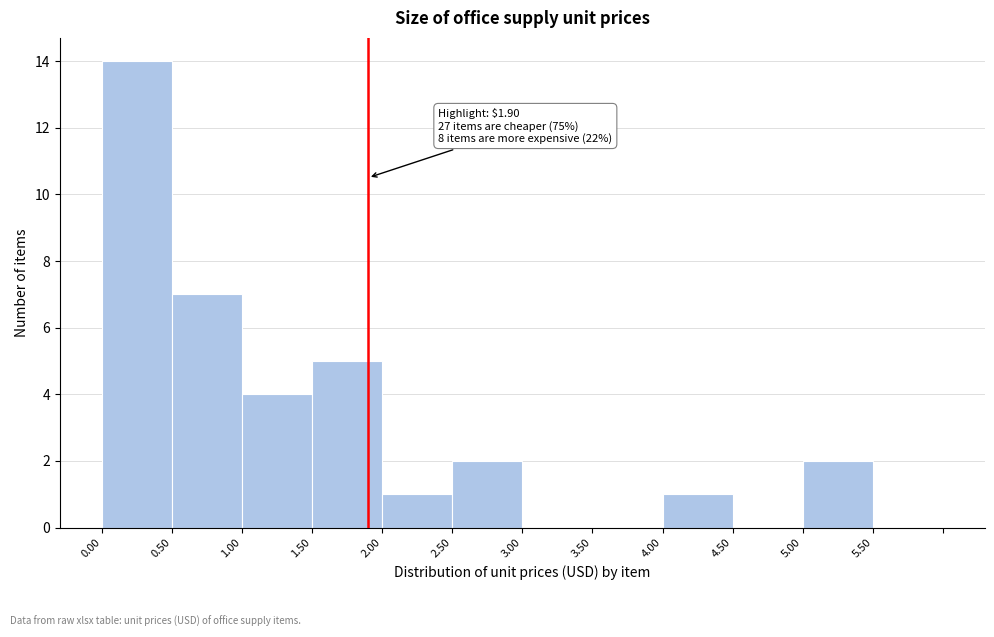

Over which range of the x-axis is the bar tallest?

0.0 to 0.5